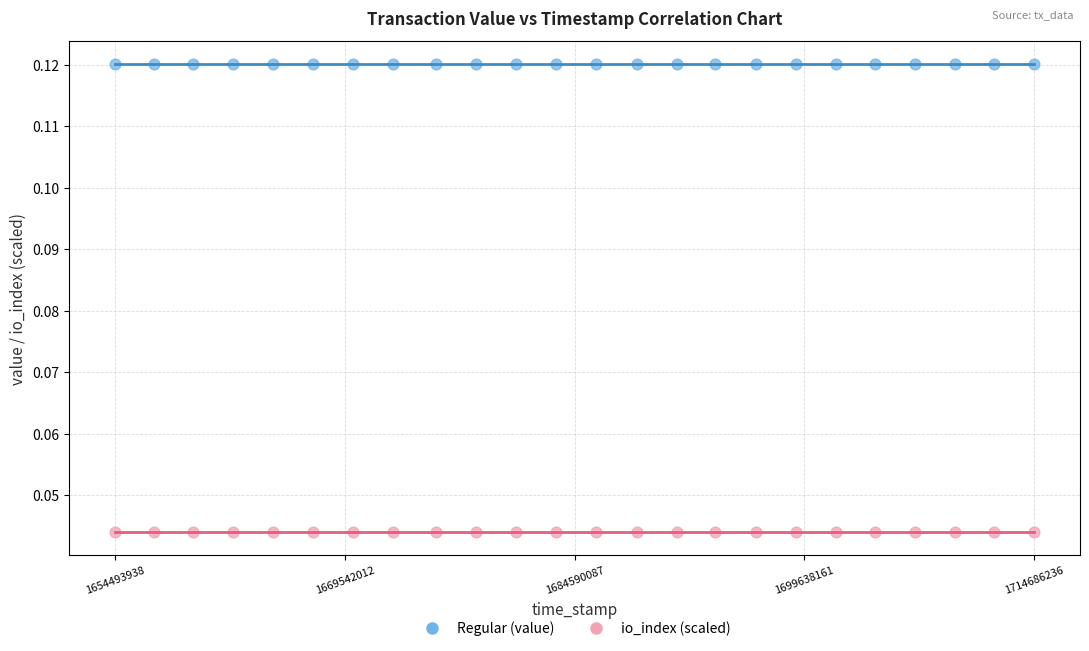

Which series contains the highest Y value?

Regular (value)